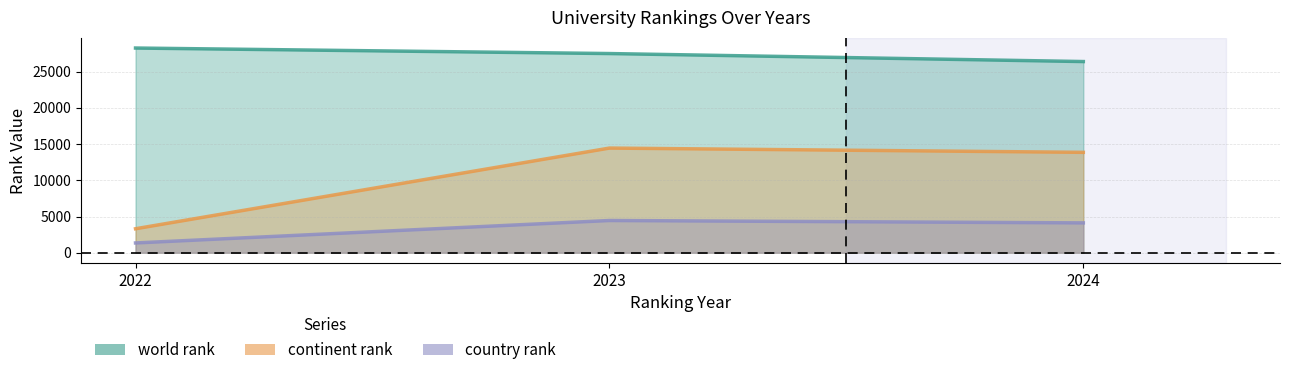

Which series changed the most between 2022 and 2024?

continent rank